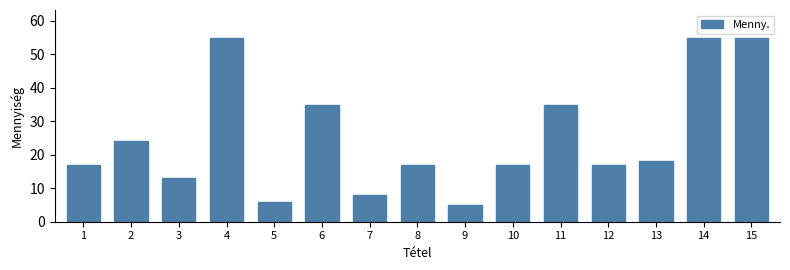

Reading right to left, extract all data points from this chart.

15=55	14=55	13=18	12=17	11=35	10=17	9=5	8=17	7=8	6=35	5=6	4=55	3=13	2=24	1=17